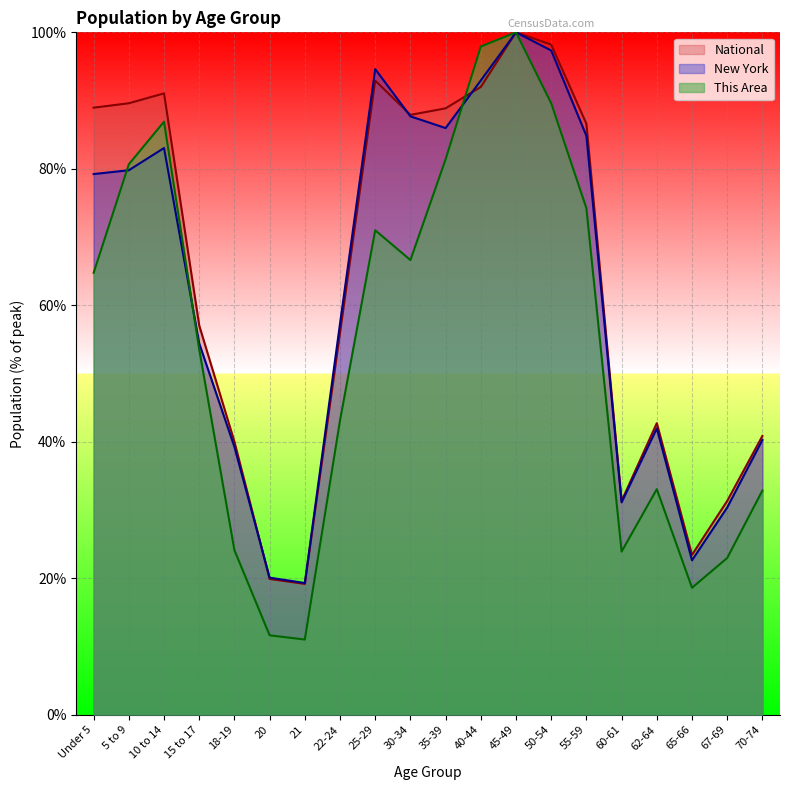

At which category does New York reach its first local peak?

10 to 14